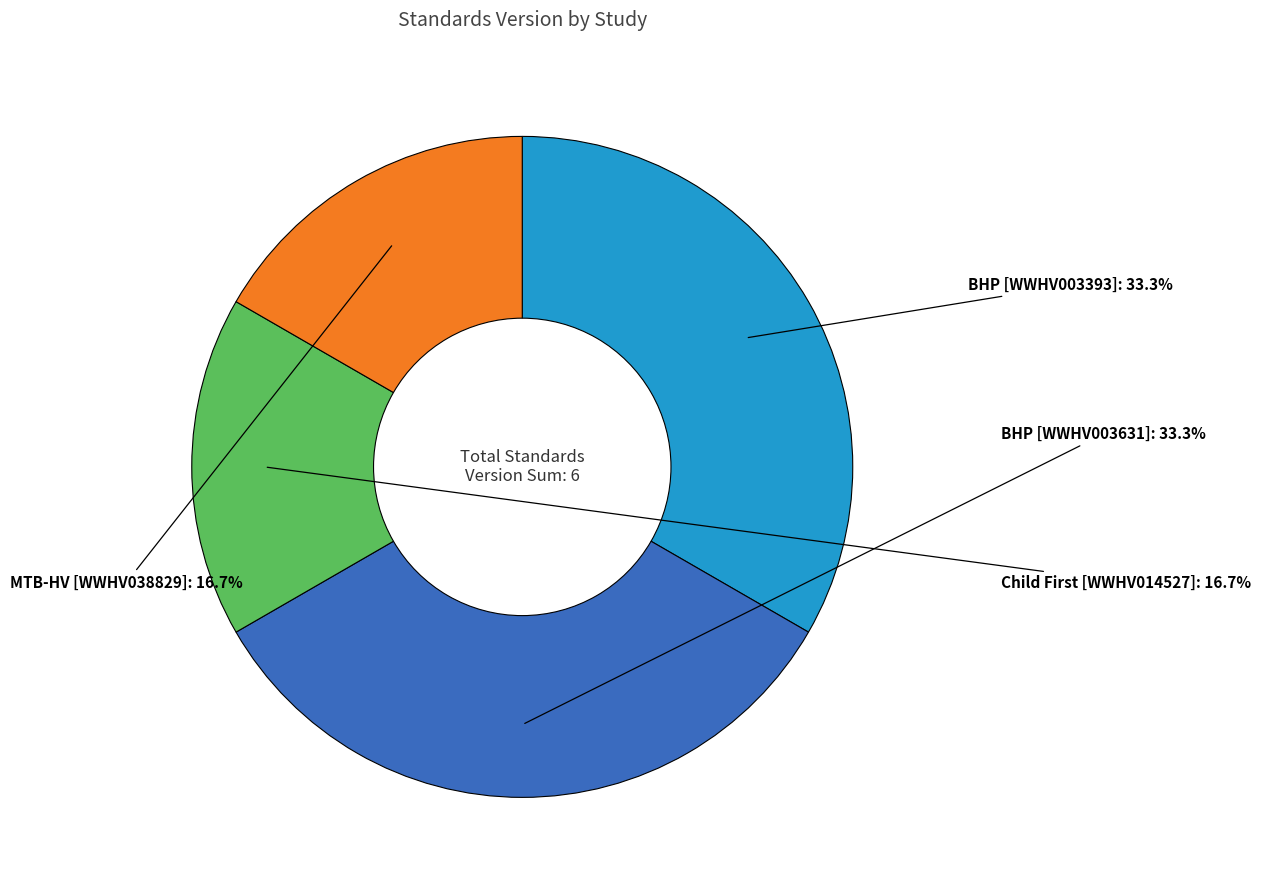

Does any single category account for the majority?

No